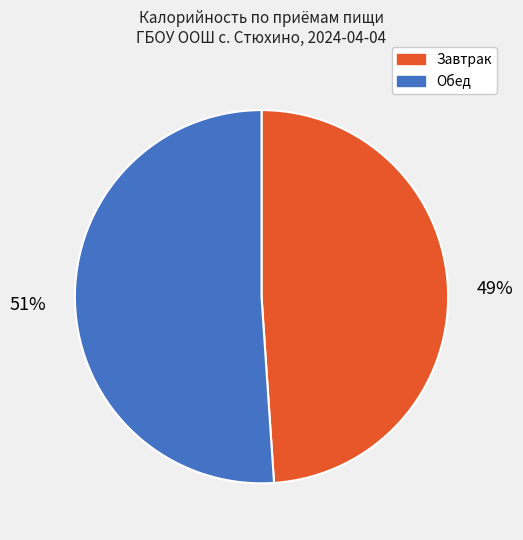

To the nearest percent, what is the average slice percentage?

50%